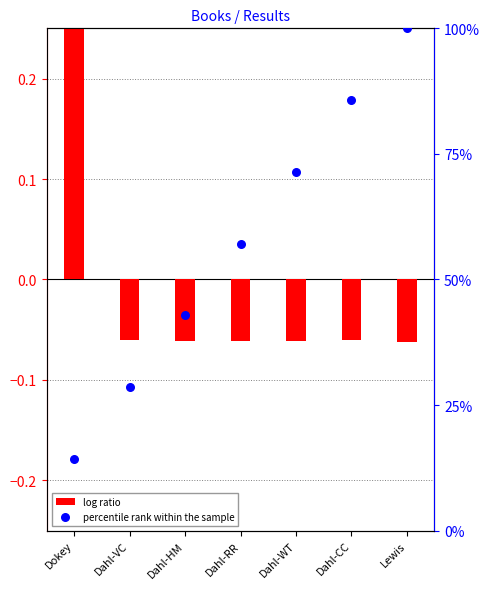

Which series reaches the maximum Y coordinate?

percentile rank within the sample